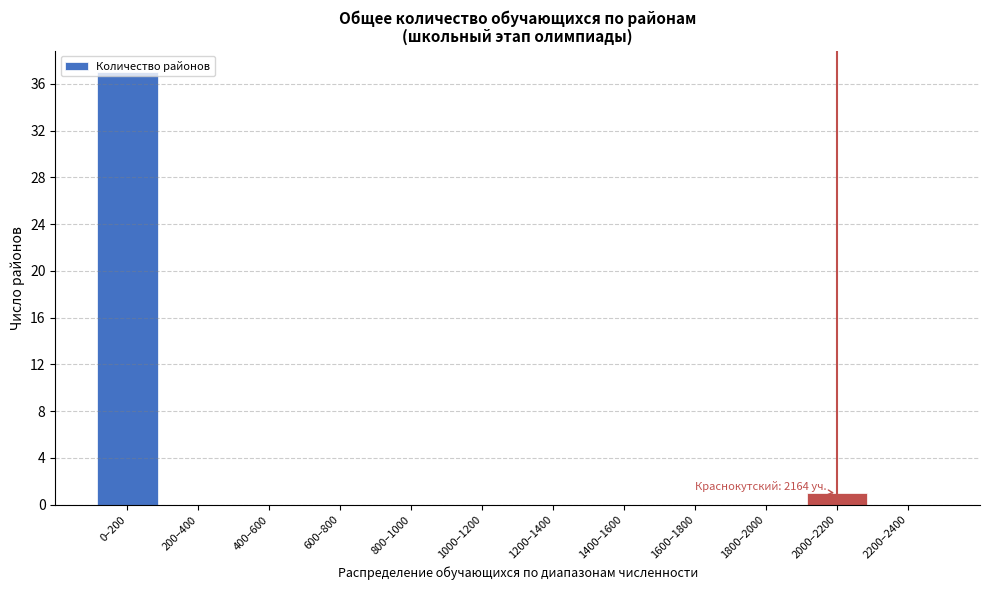

What is the sum of all values?

38